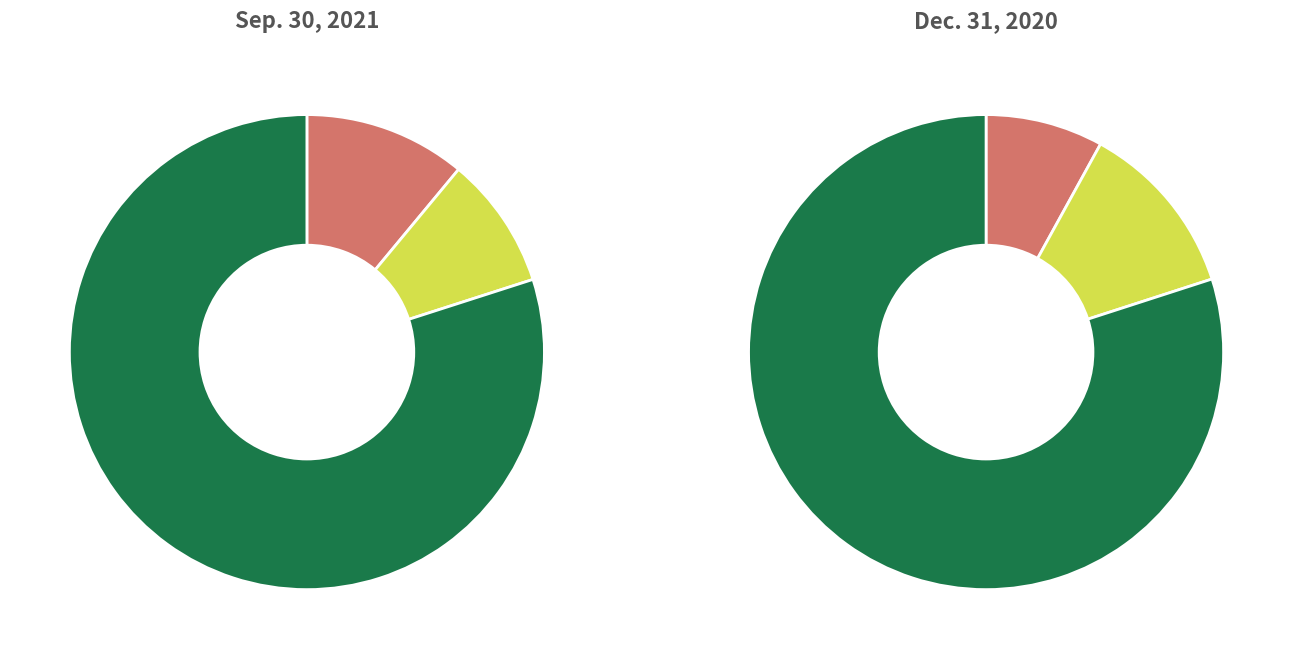

The Common unitholders - Delek slice represents 80% of the pie. True or false?

True